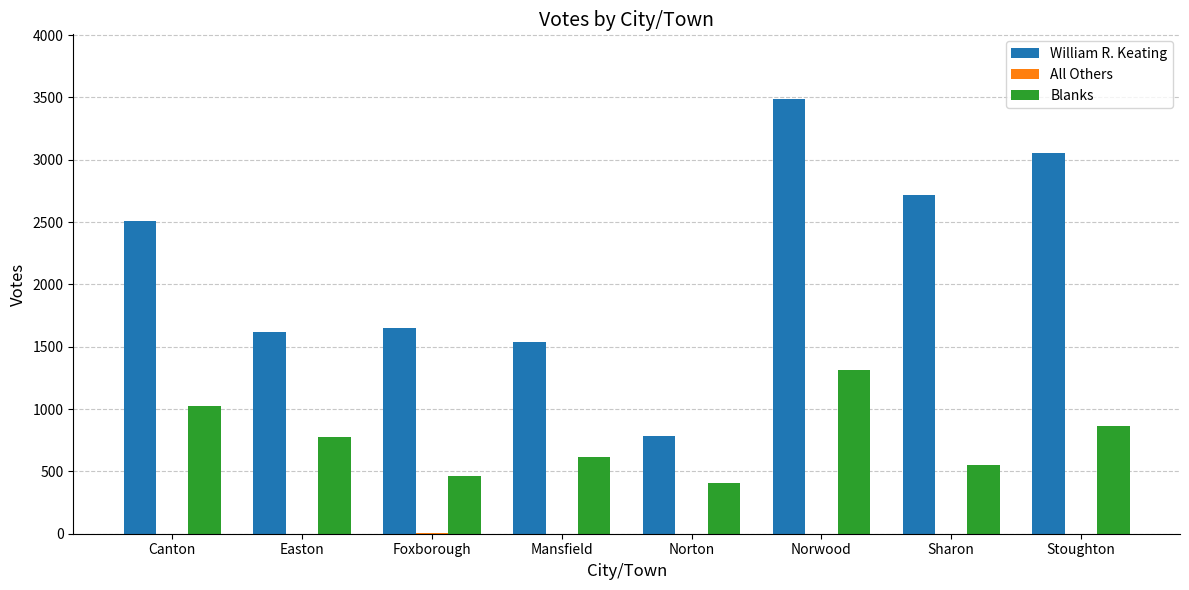

At which category is the sum across all series the highest?

Norwood